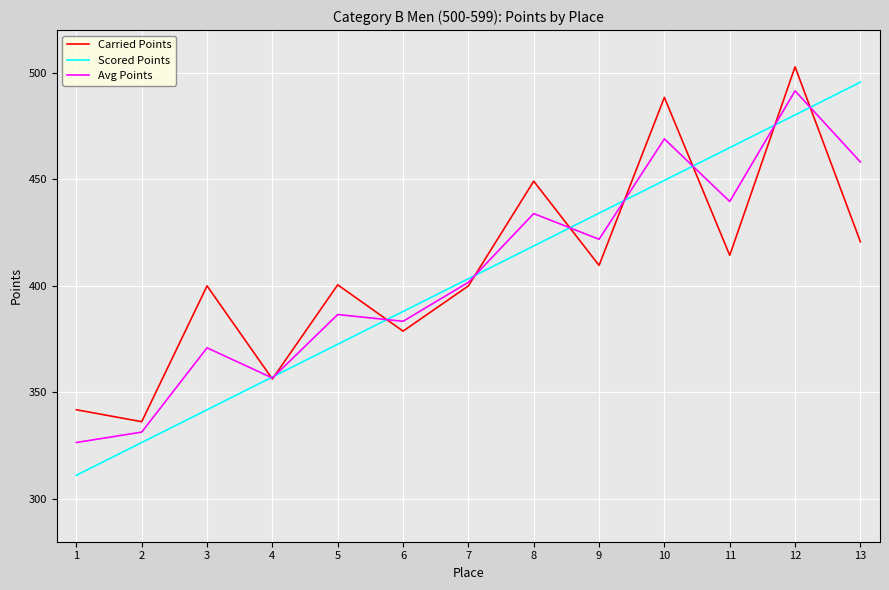

Rank the series at 1 from highest to lowest value.

Carried Points, Avg Points, Scored Points